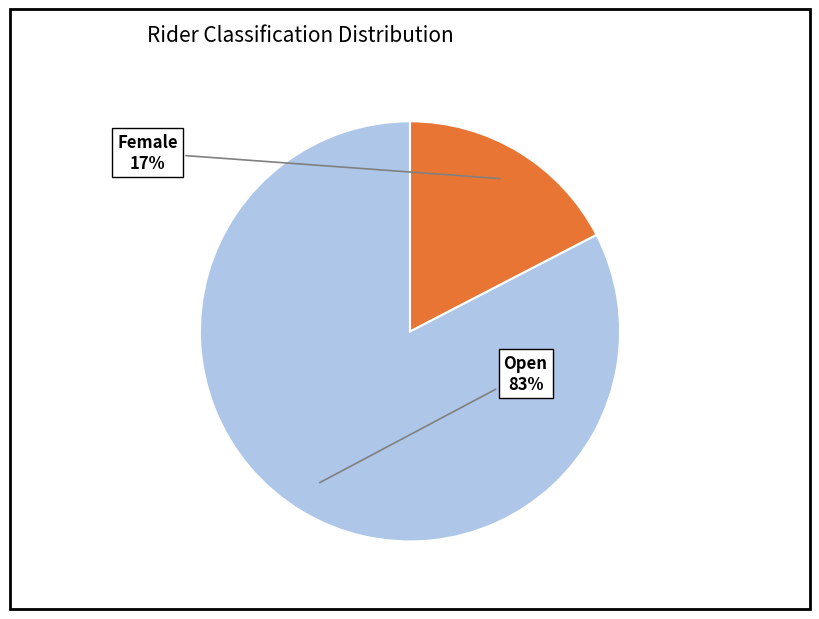

To the nearest percent, what is the average slice percentage?

50%